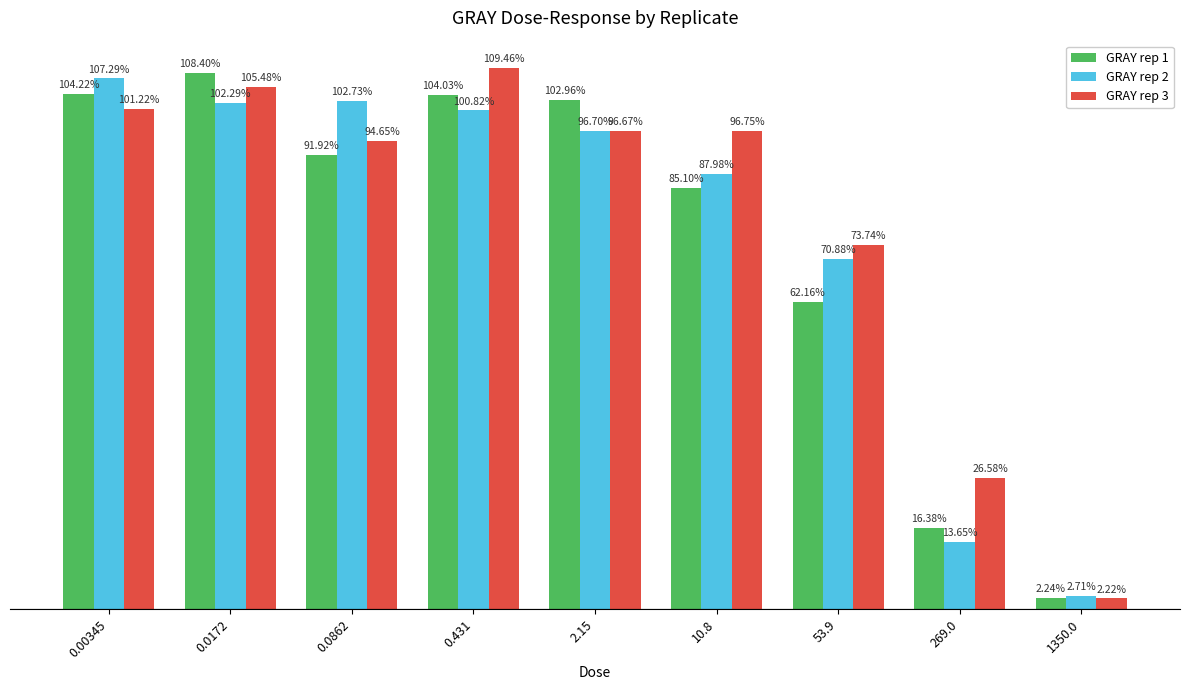

Is the value of GRAY rep 1 at 0.0172 greater than the value of GRAY rep 3 at 0.0862?

Yes